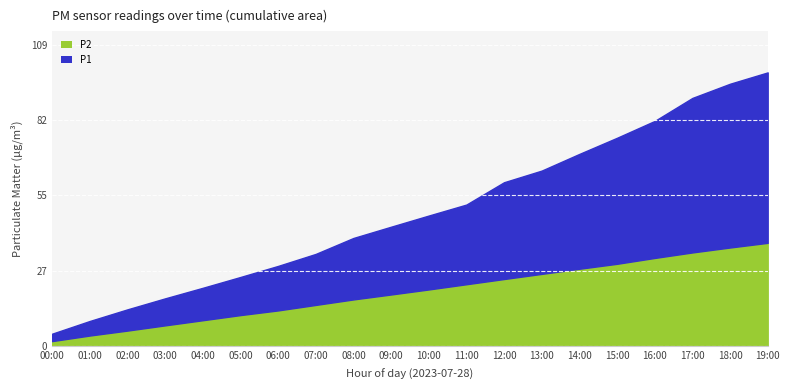

At 13:00, list the series in order from largest to smallest.

P1, P2